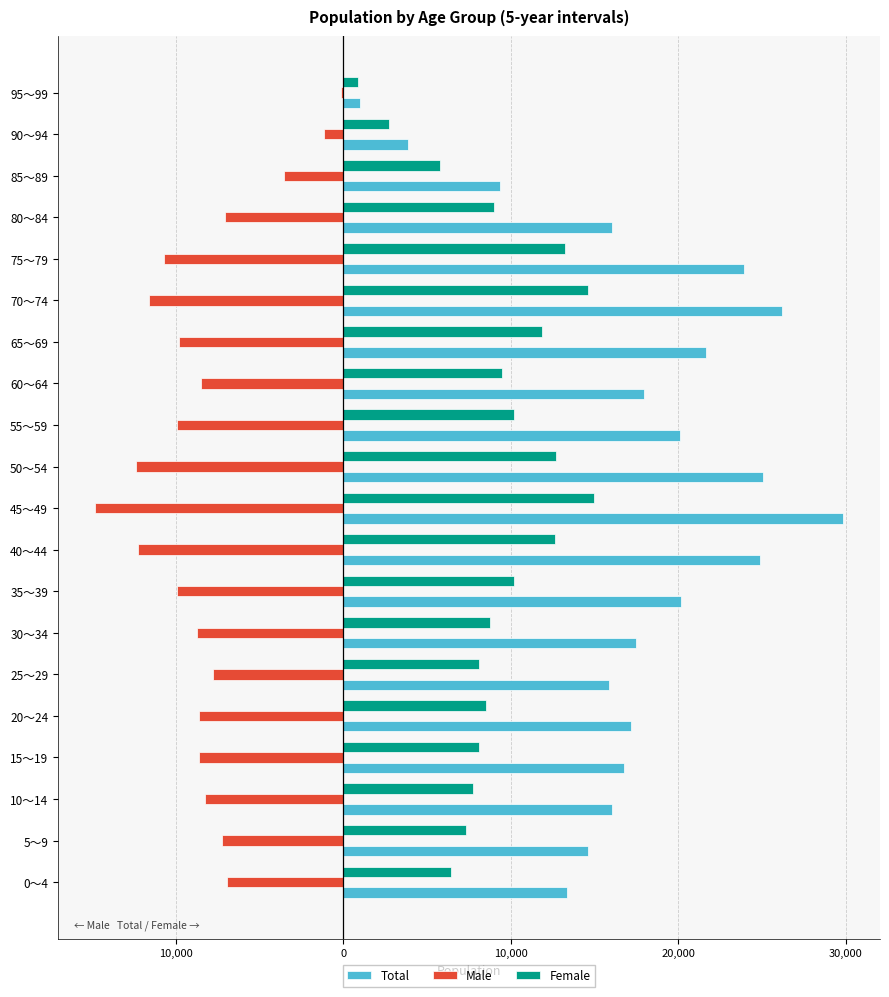

What are all the series names shown in the legend?

Total, Male, Female